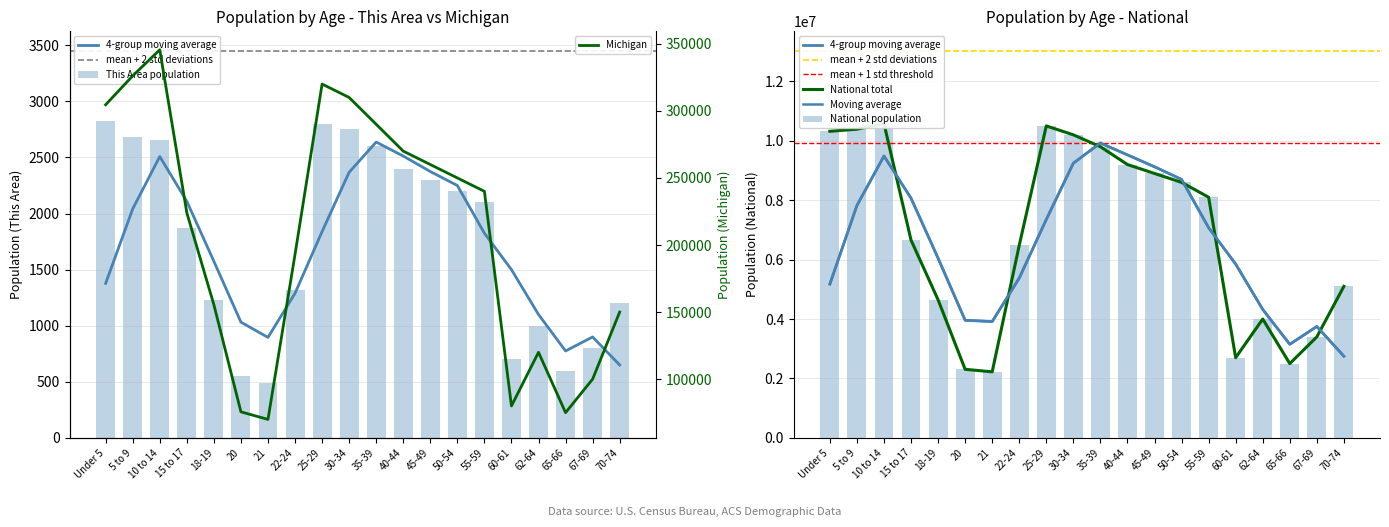

Which label corresponds to the largest value in the chart?

10 to 14